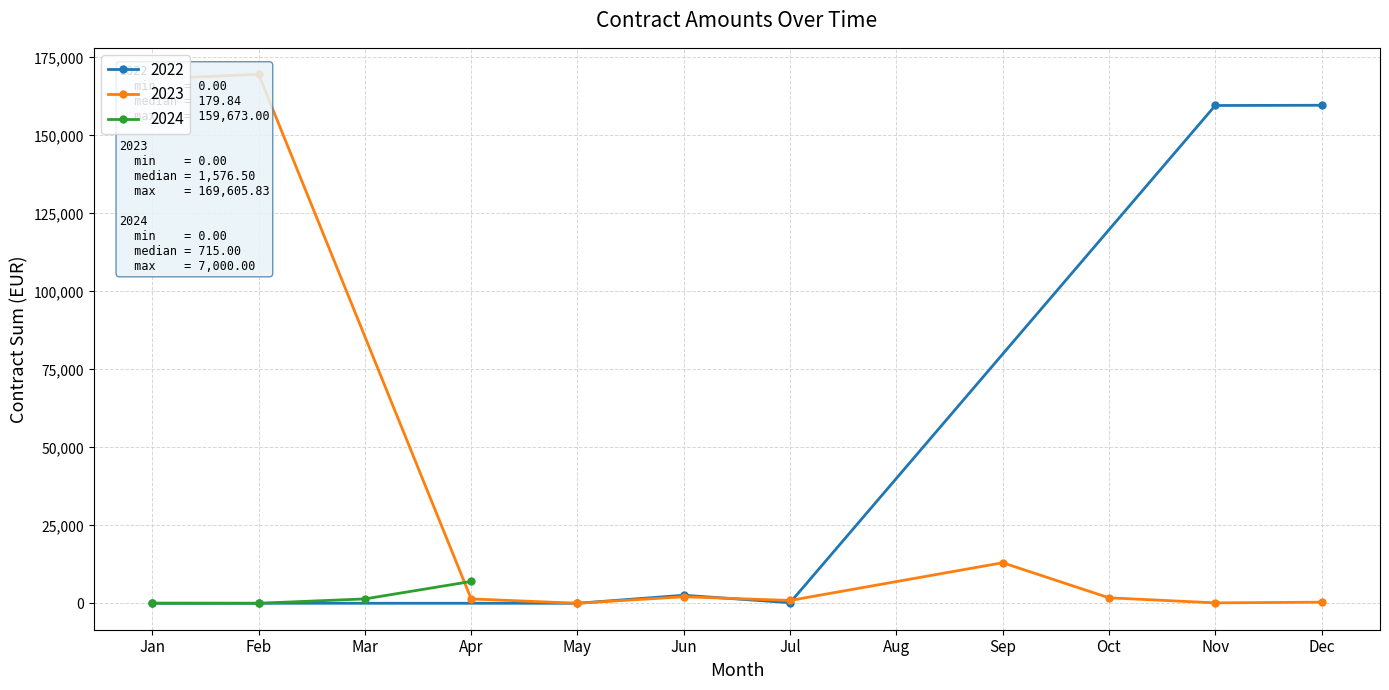

Does the chart have visible grid lines?

Yes